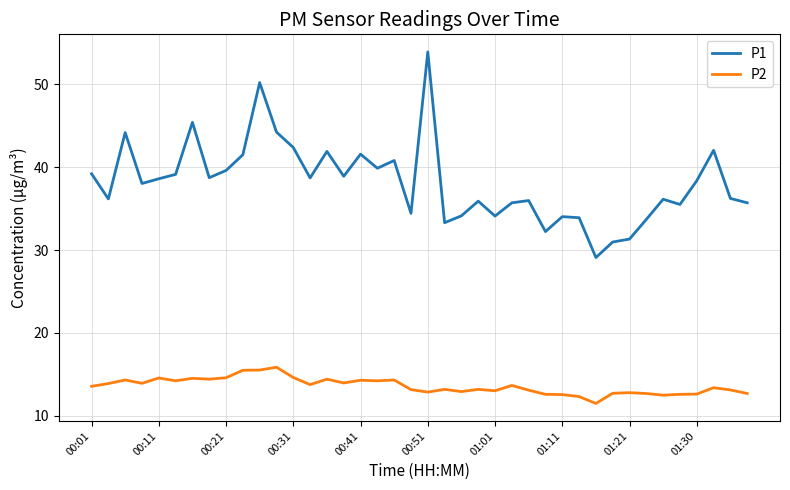

True or false: P1 and P2 intersect in this chart.

False